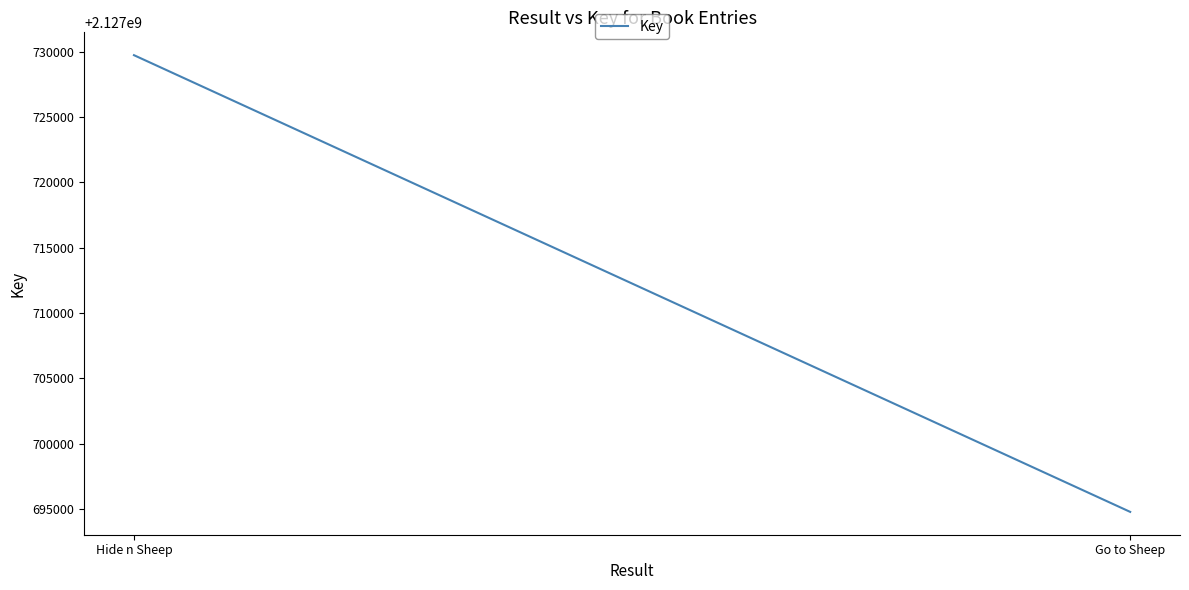

What is the ratio of the value at Hide n Sheep to the value at Go to Sheep?

1.0